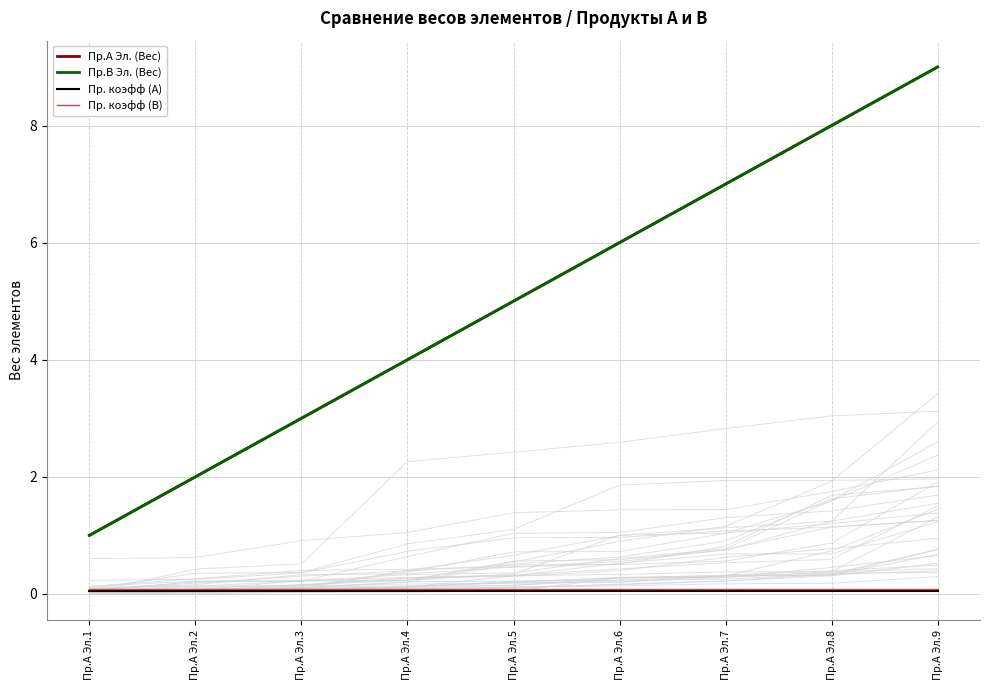

True or false: Пр.А Эл. (Вес) and Пр. коэфф (B) cross at least once.

False